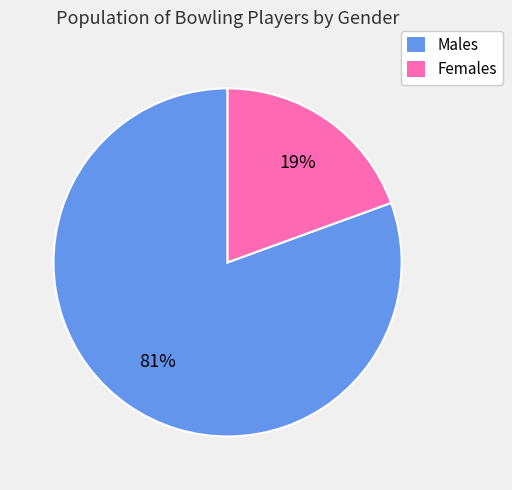

To the nearest percent, what is the average slice percentage?

50%